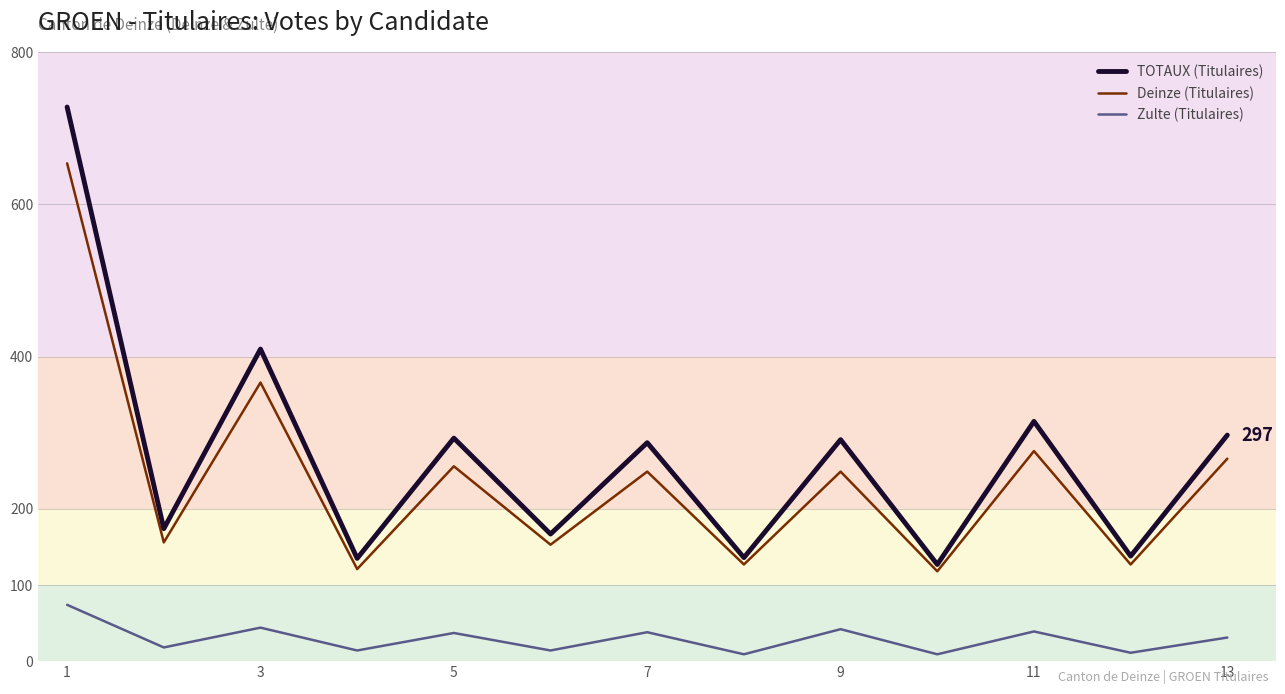

True or false: TOTAUX (Titulaires) and Zulte (Titulaires) intersect in this chart.

False